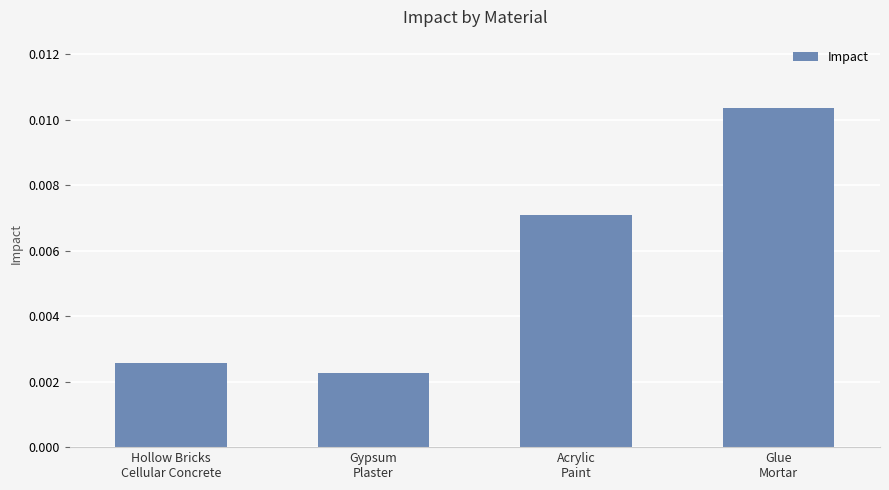

Rank the categories by value from lowest to highest.

Gypsum
Plaster, Hollow Bricks
Cellular Concrete, Acrylic
Paint, Glue
Mortar